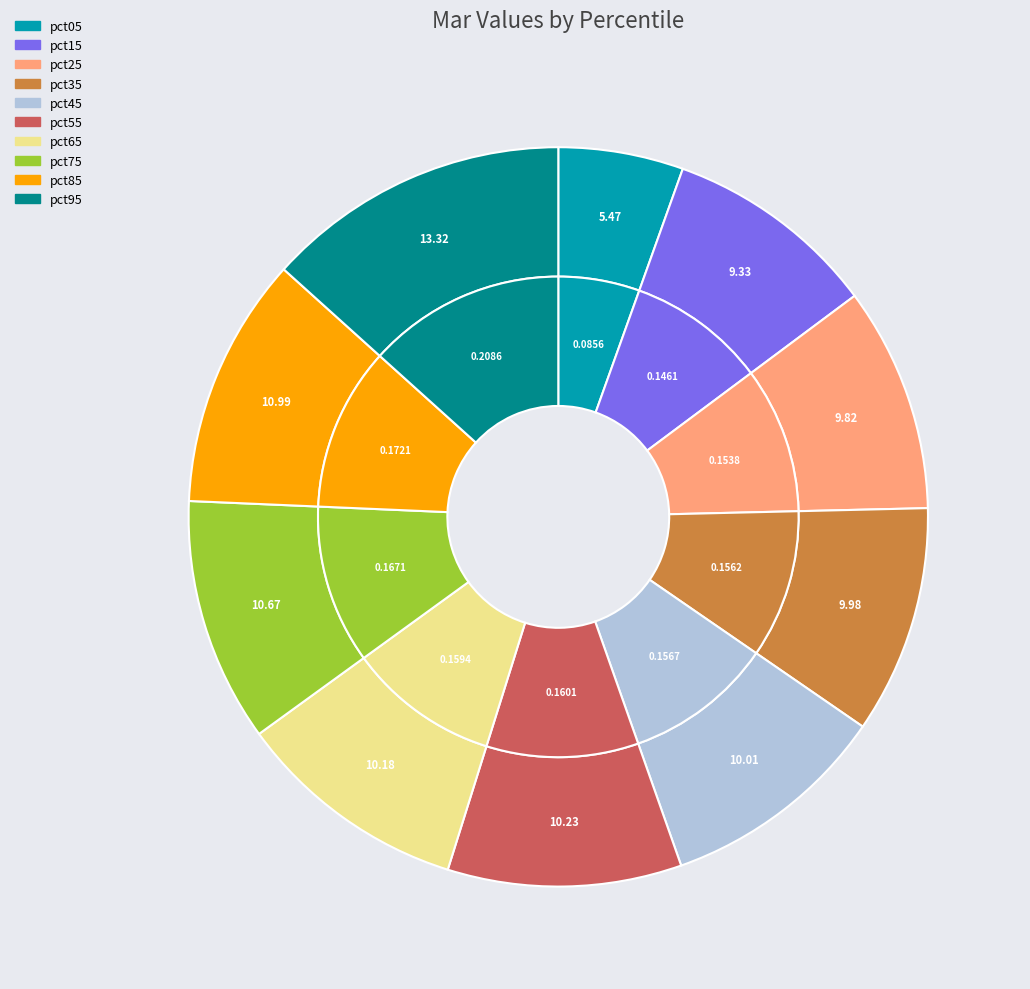

Rank the categories by value from highest to lowest.

pct95, pct85, pct75, pct55, pct65, pct45, pct35, pct25, pct15, pct05